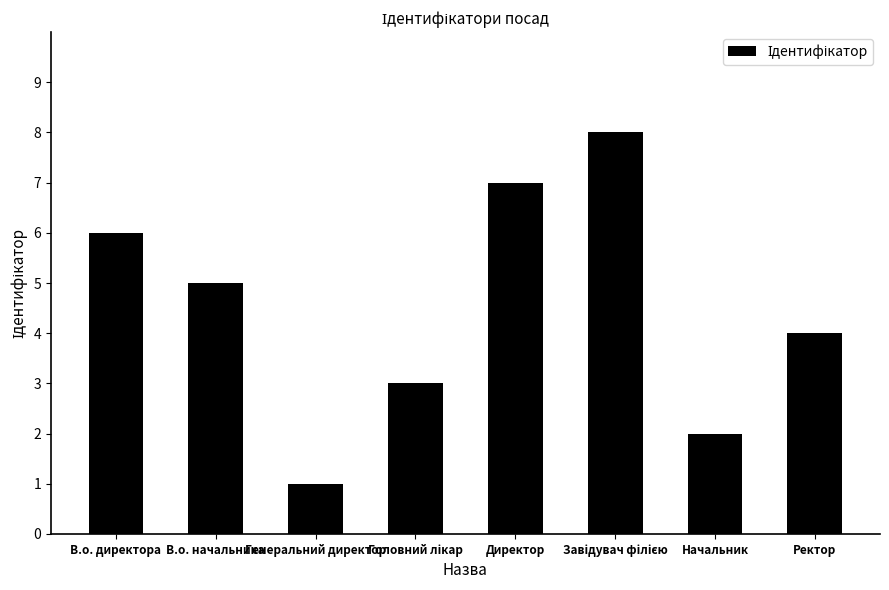

The value at Директор is 7. True or false?

True